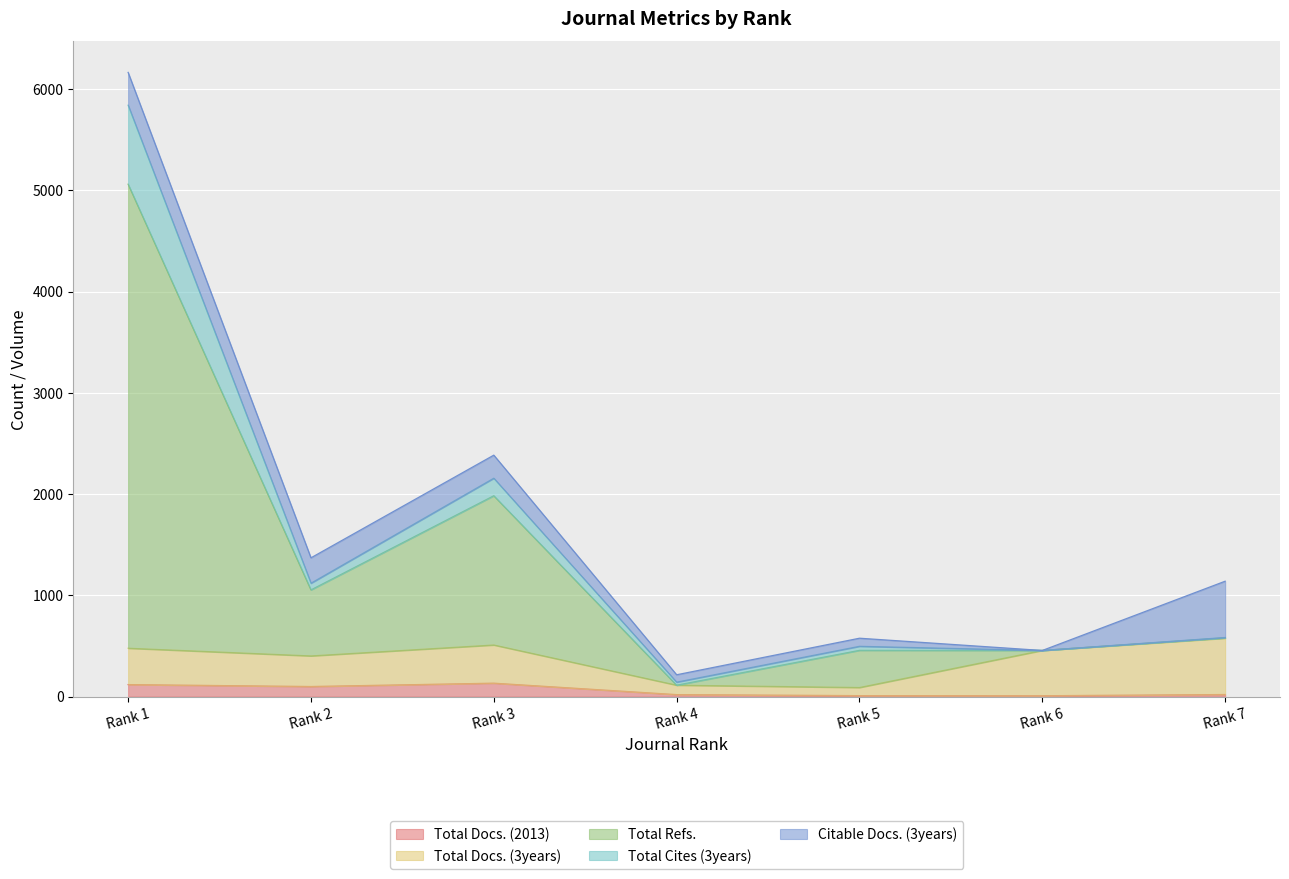

How many interior local valleys does the Total Refs. series have?

3